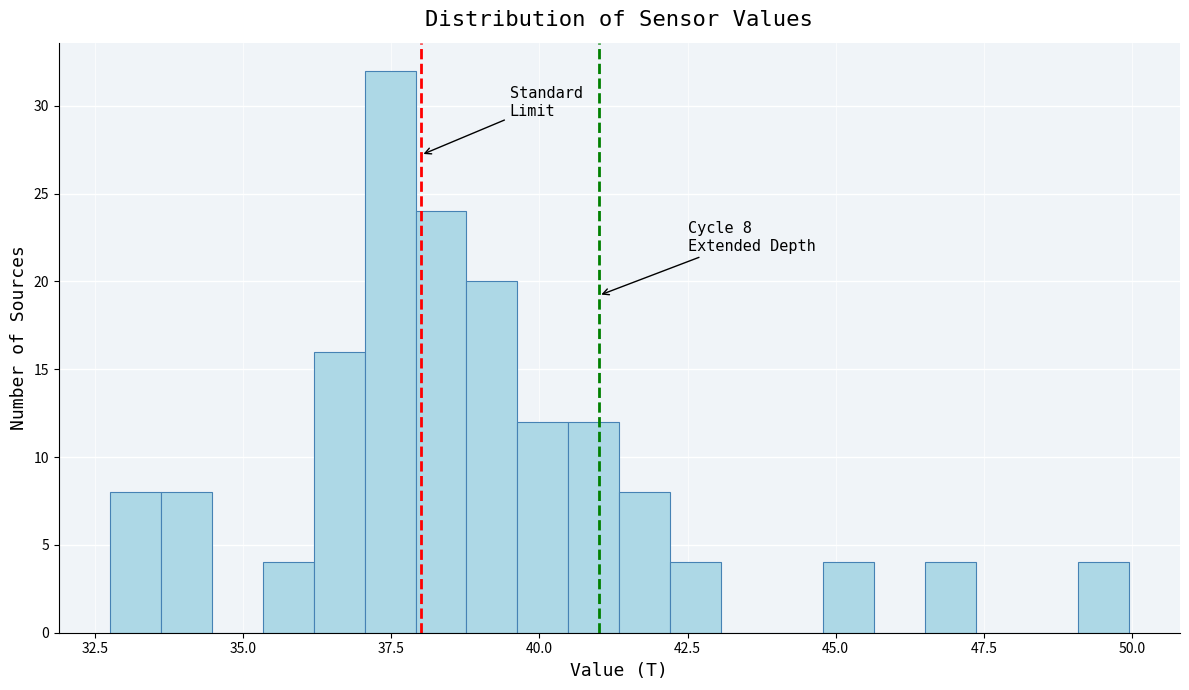

Read against the x-axis, roughly where is the centre of the tallest bar?

37.5